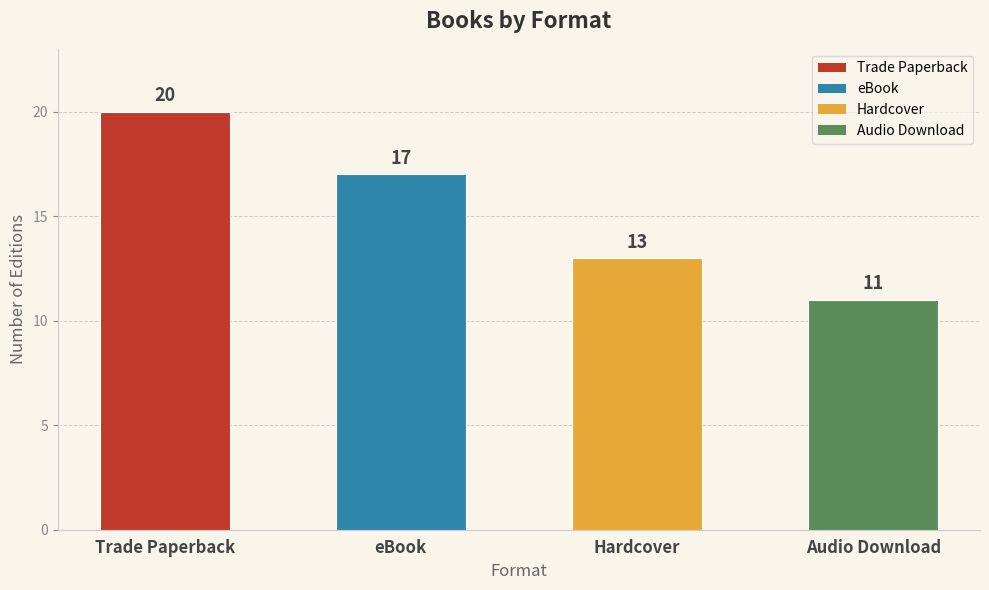

What position from the left is Hardcover?

3